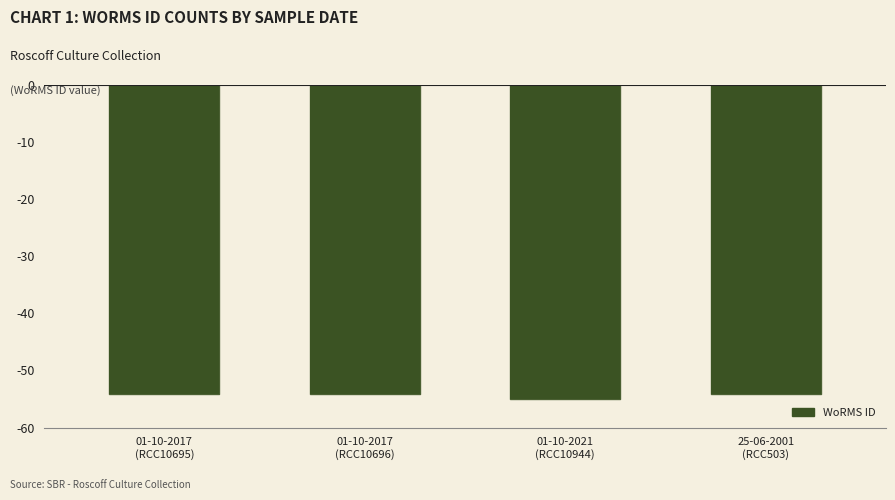

How many bars are there in total?

4